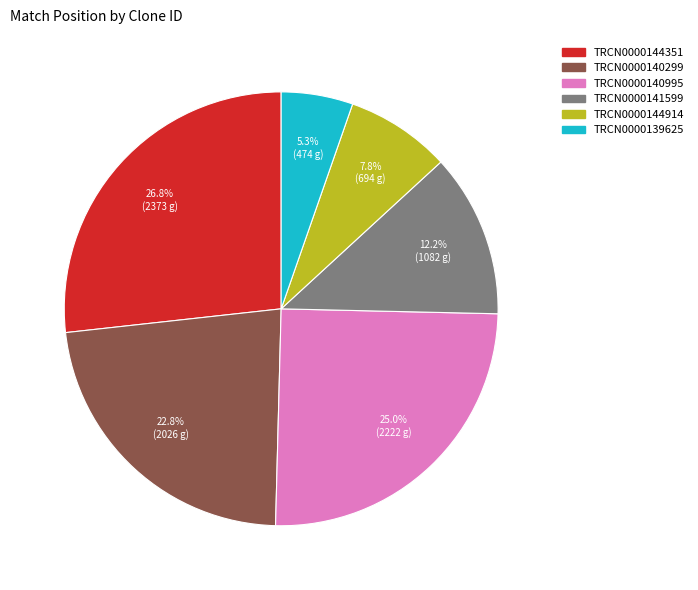

To the nearest percent, what is the combined percentage of TRCN0000139625 and TRCN0000140299?

28%